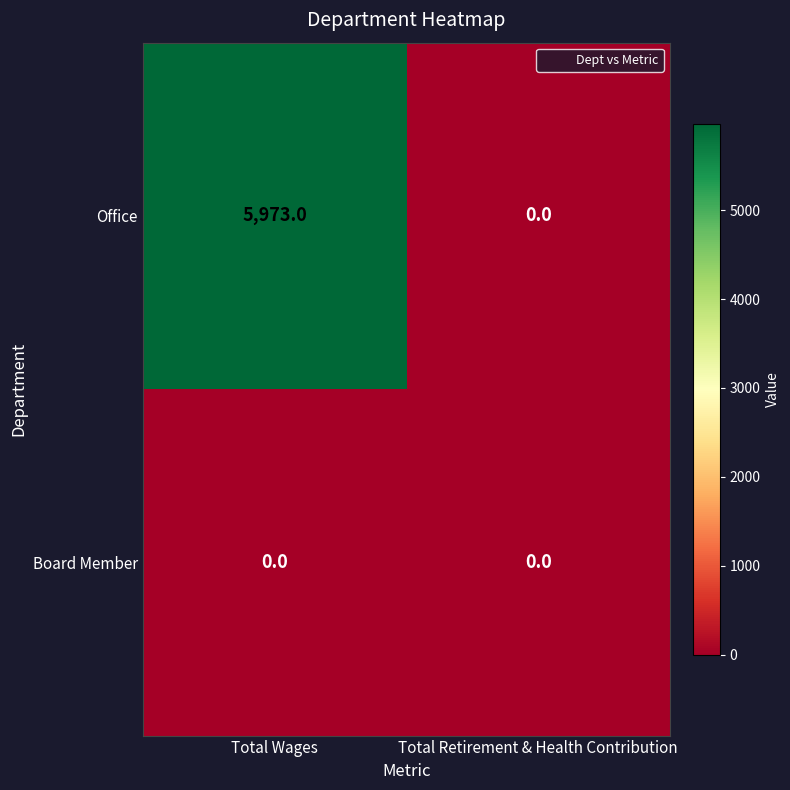

At Total Wages, list the series in order from smallest to largest.

Board Member, Office